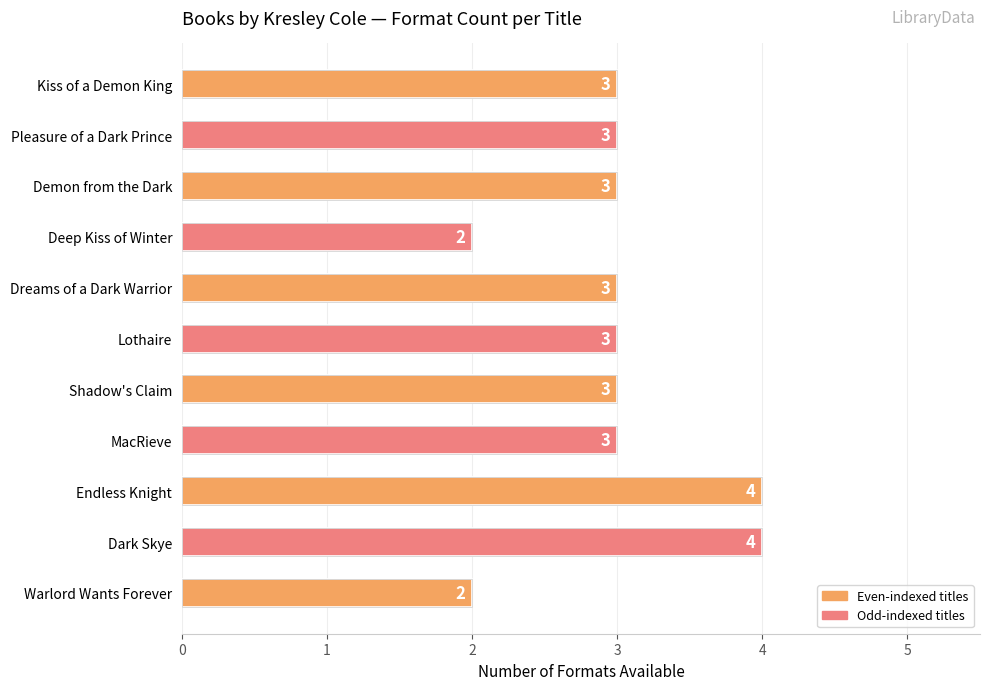

Approximately how many times larger is the value at Endless Knight compared to Dark Skye?

1.0